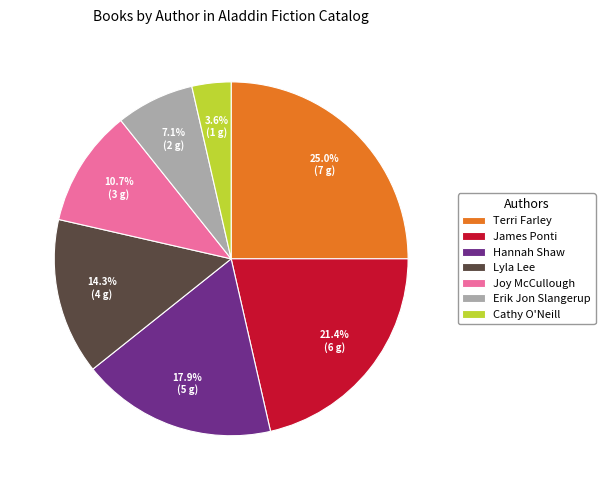

The Terri Farley slice represents 25% of the pie. True or false?

True